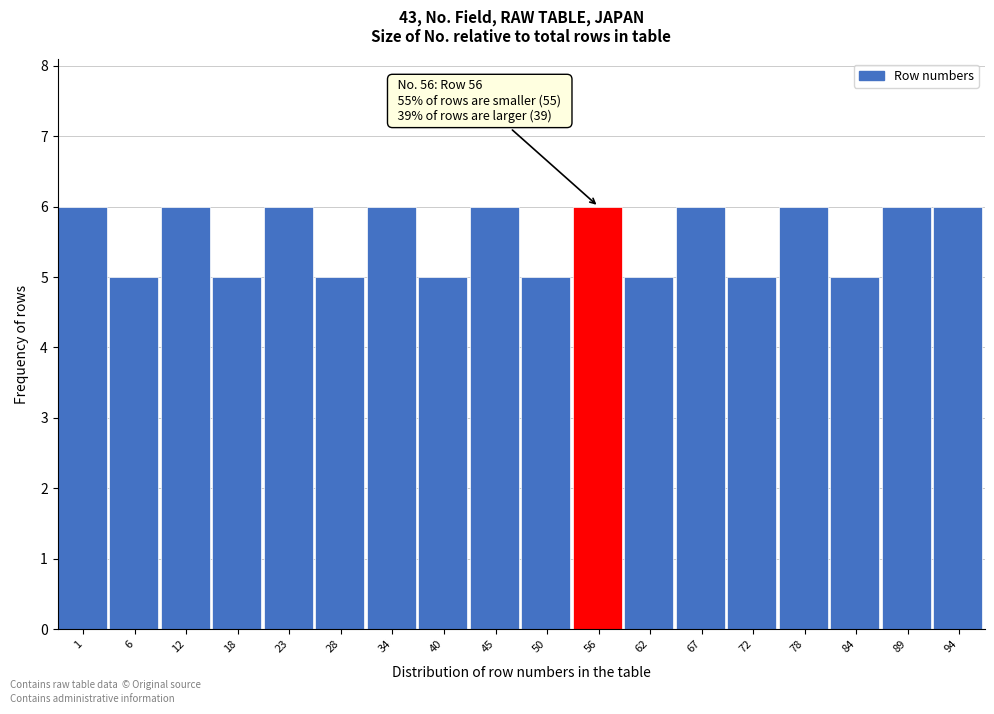

Reading left to right, extract all data points from this chart.

6	5	6	5	6	5	6	5	6	5	6	5	6	5	6	5	6	6